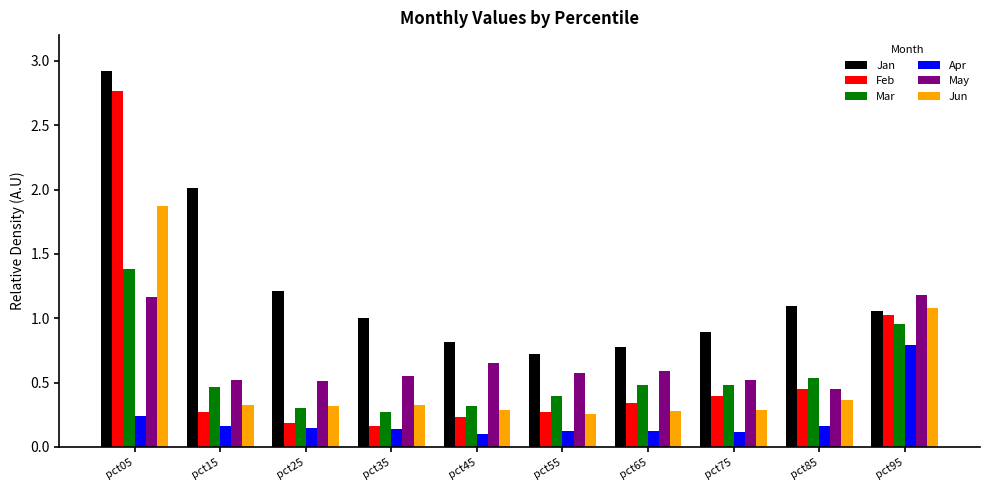

At pct05, list the series in order from largest to smallest.

Jan, Feb, Jun, Mar, May, Apr